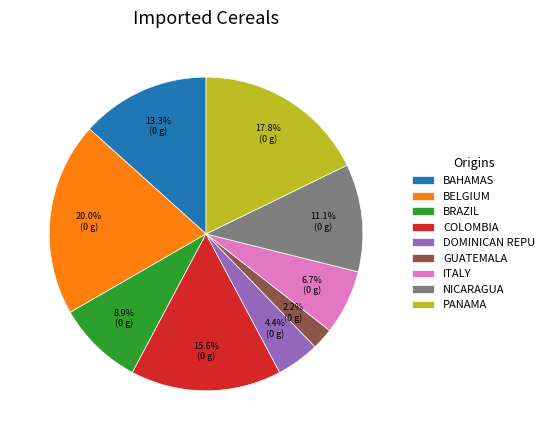

How many slices are in this pie chart?

9